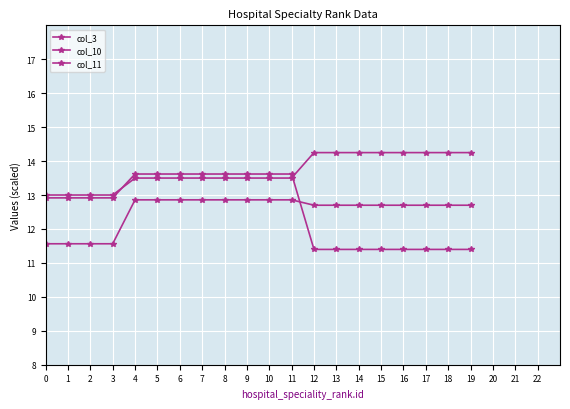

At 11, list the series in order from smallest to largest.

col_11, col_3, col_10